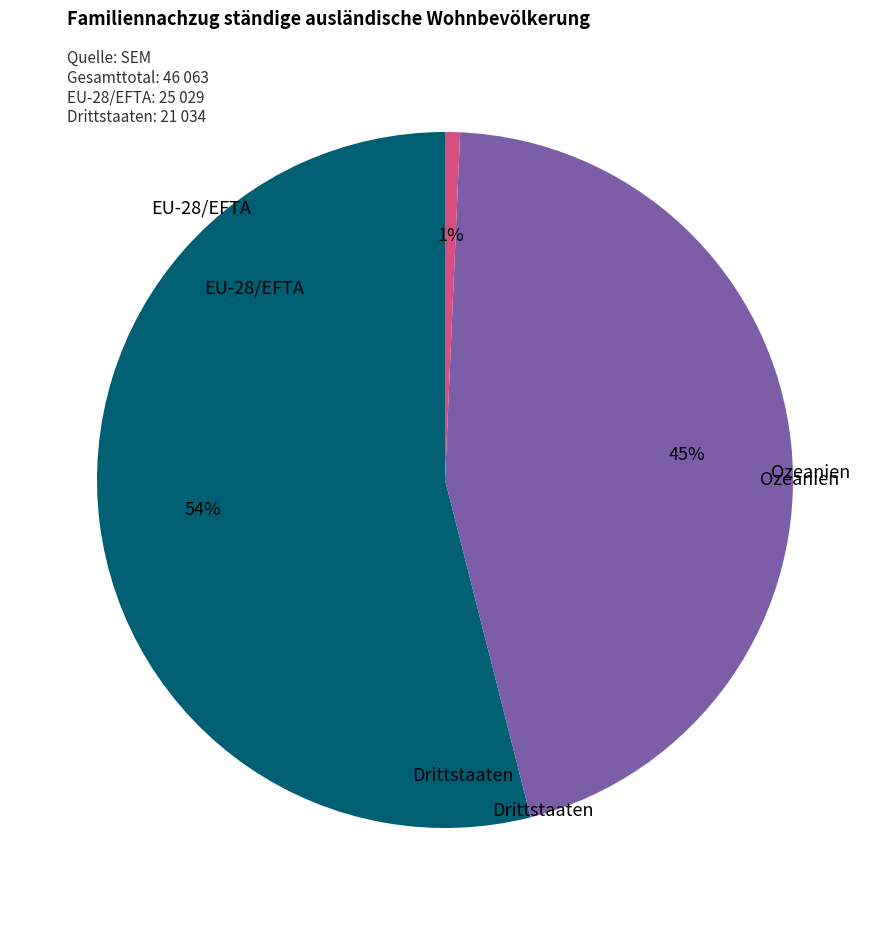

Does any single category account for the majority?

Yes